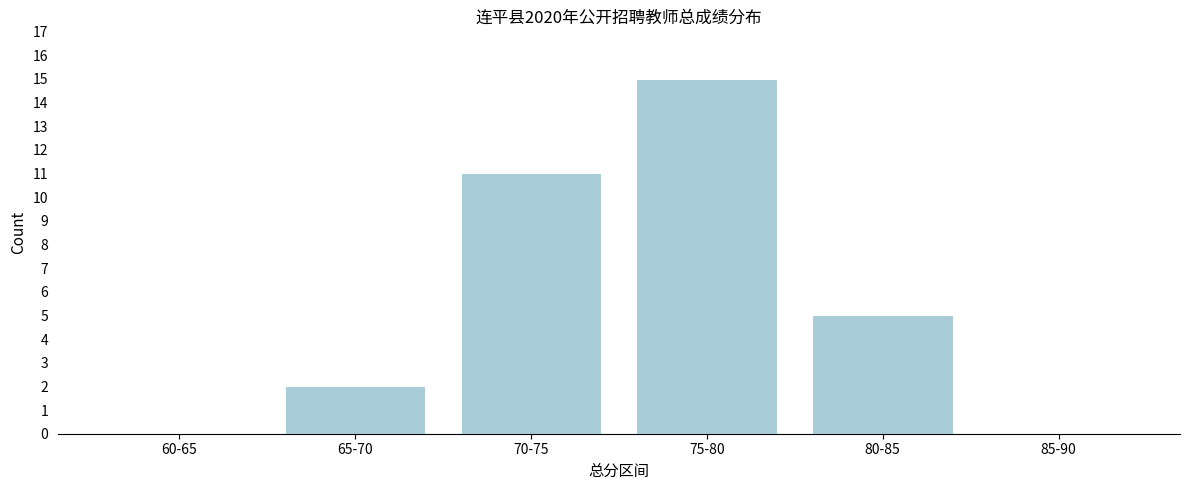

Reading right to left, what are all the values shown in this chart?

85-90=0	80-85=5	75-80=15	70-75=11	65-70=2	60-65=0